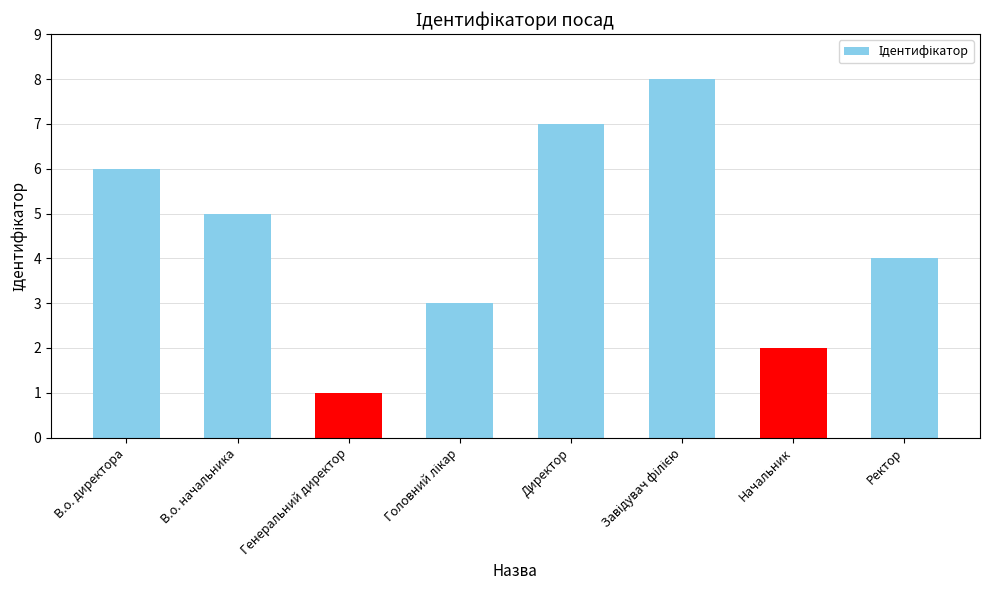

What is the sum of all values?

36